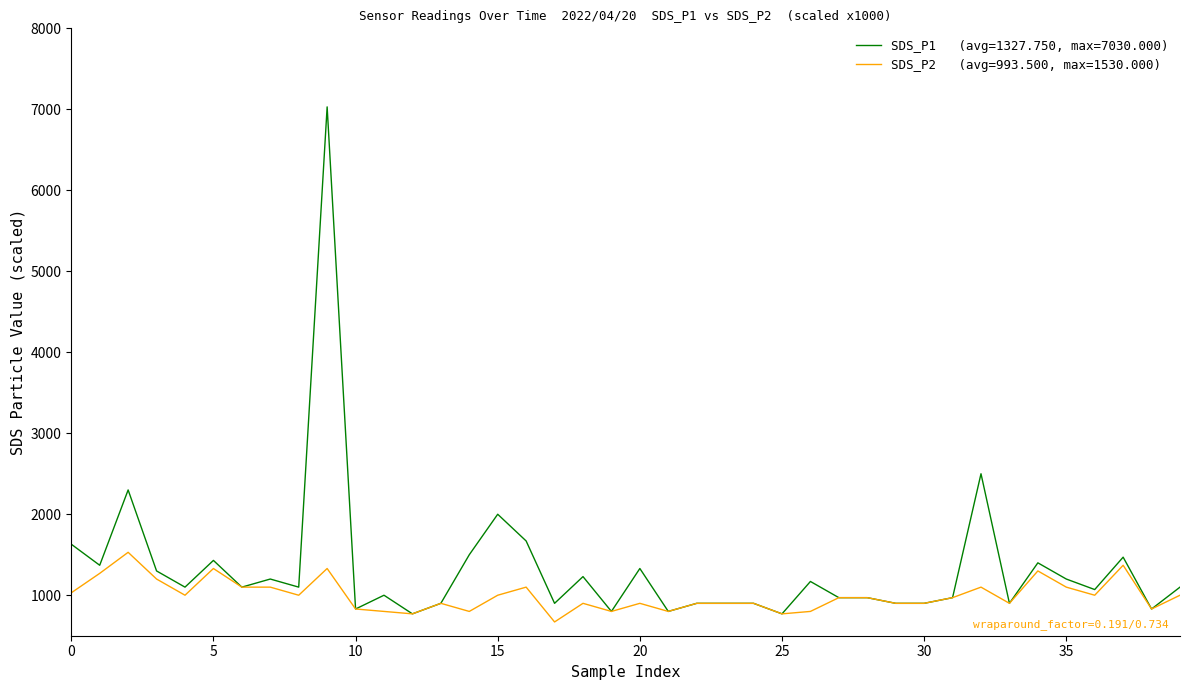

What is the minimum value shown in the chart?

670